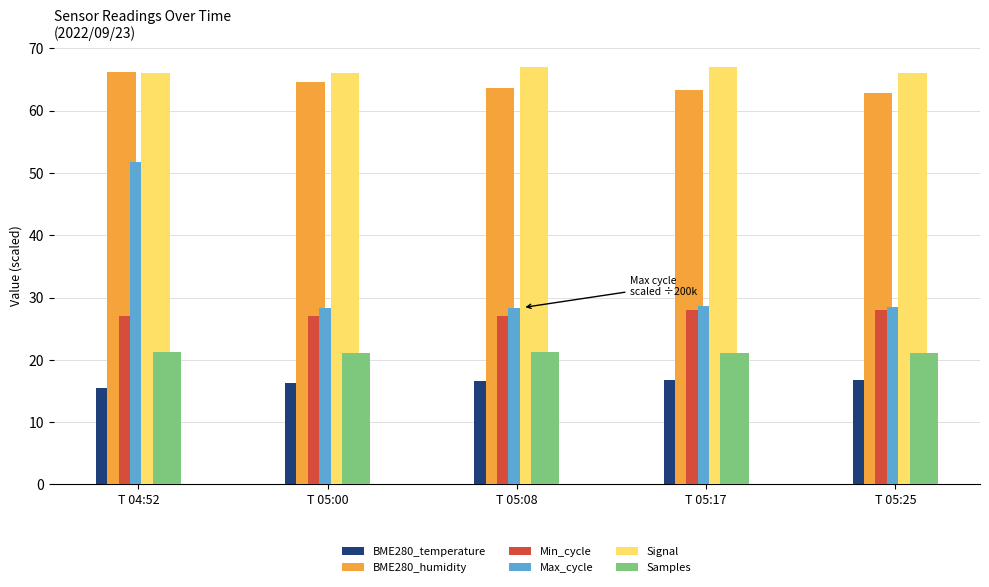

What is the spread (max minus min) of values at T 05:25?

49.2